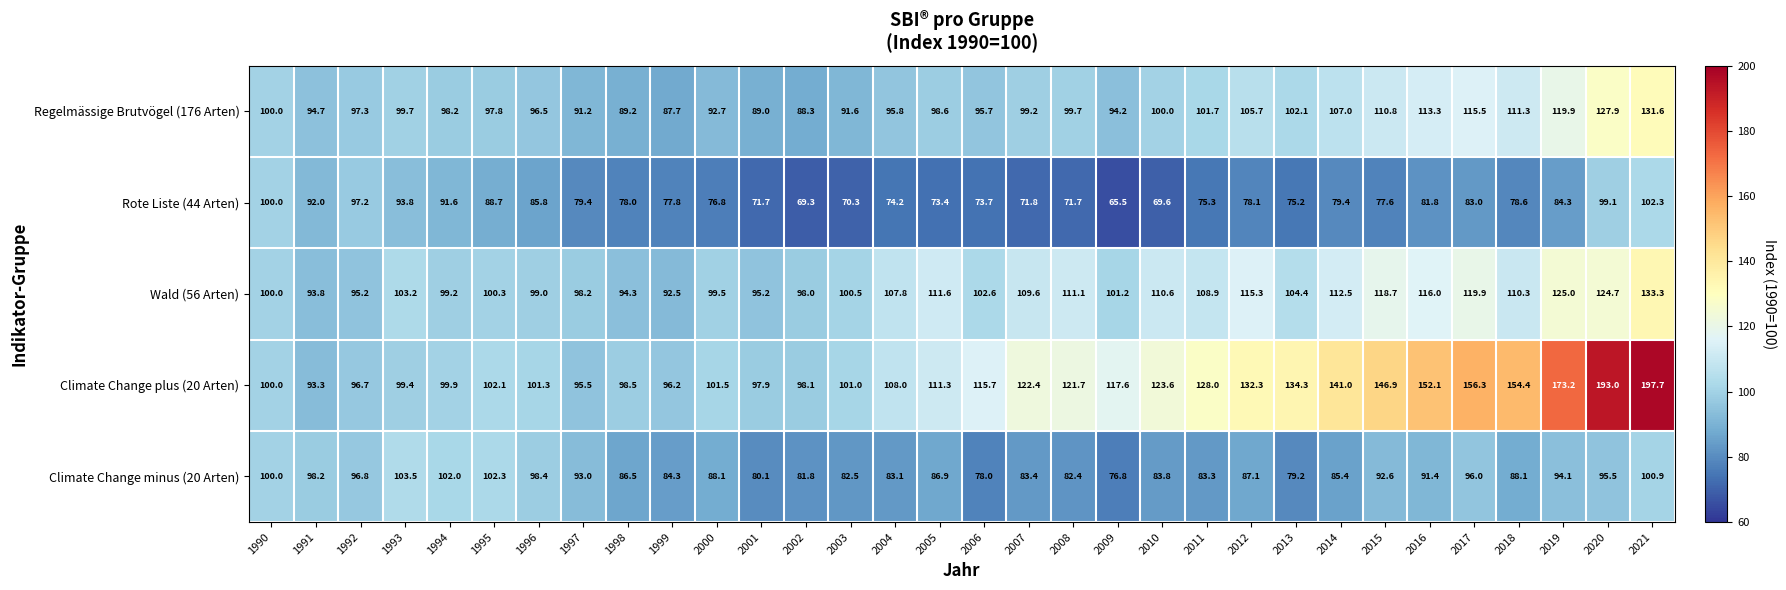

What is the difference between the maximum and second lowest values in the Wald (56 Arten) series?

39.5